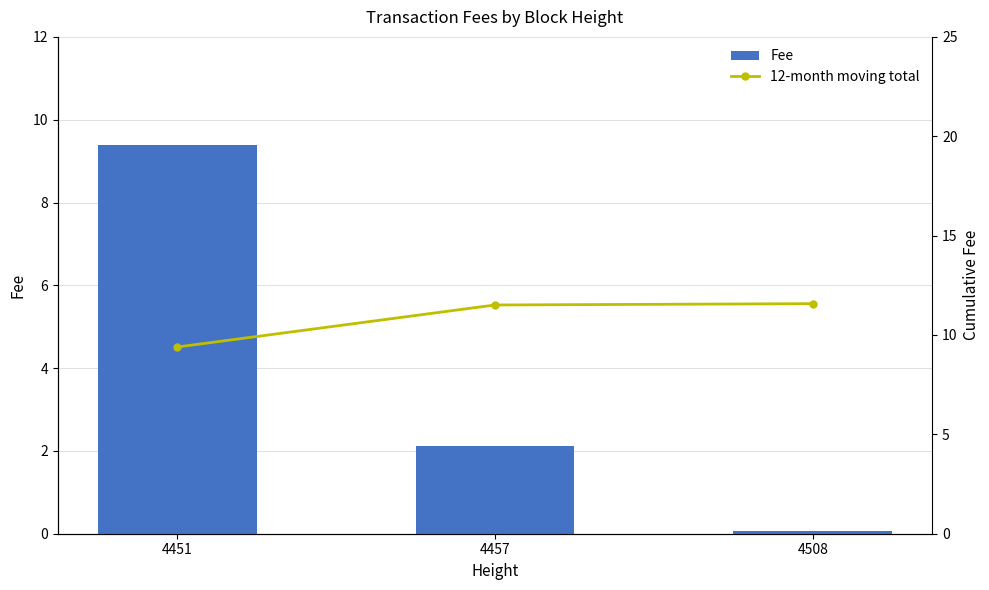

Which series has the widest spread of values?

Fee